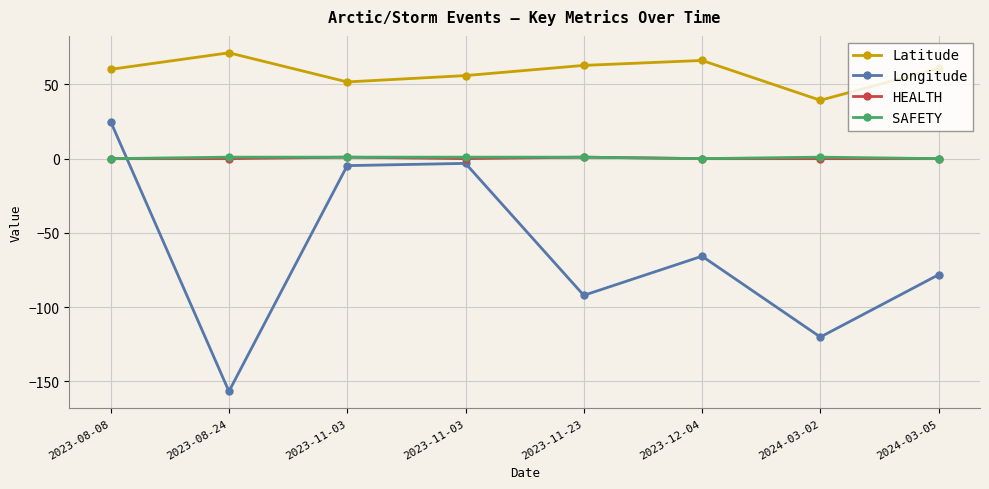

What is the average value of the HEALTH series?

0.2